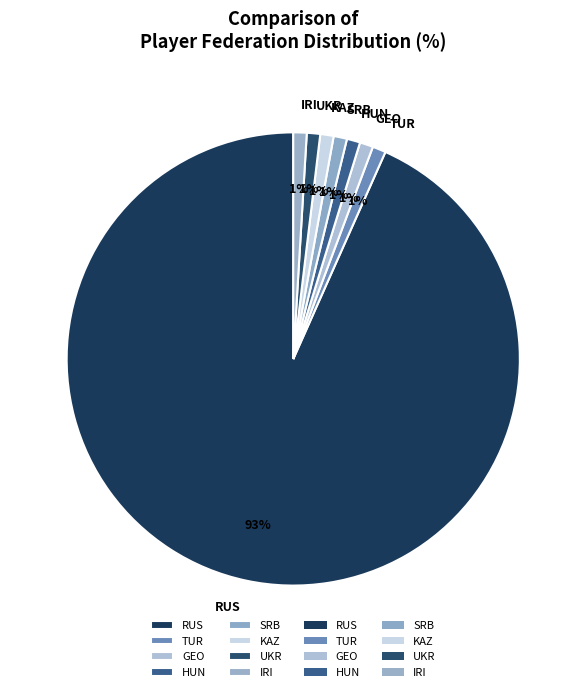

Does RUS account for over 50% of the chart?

Yes